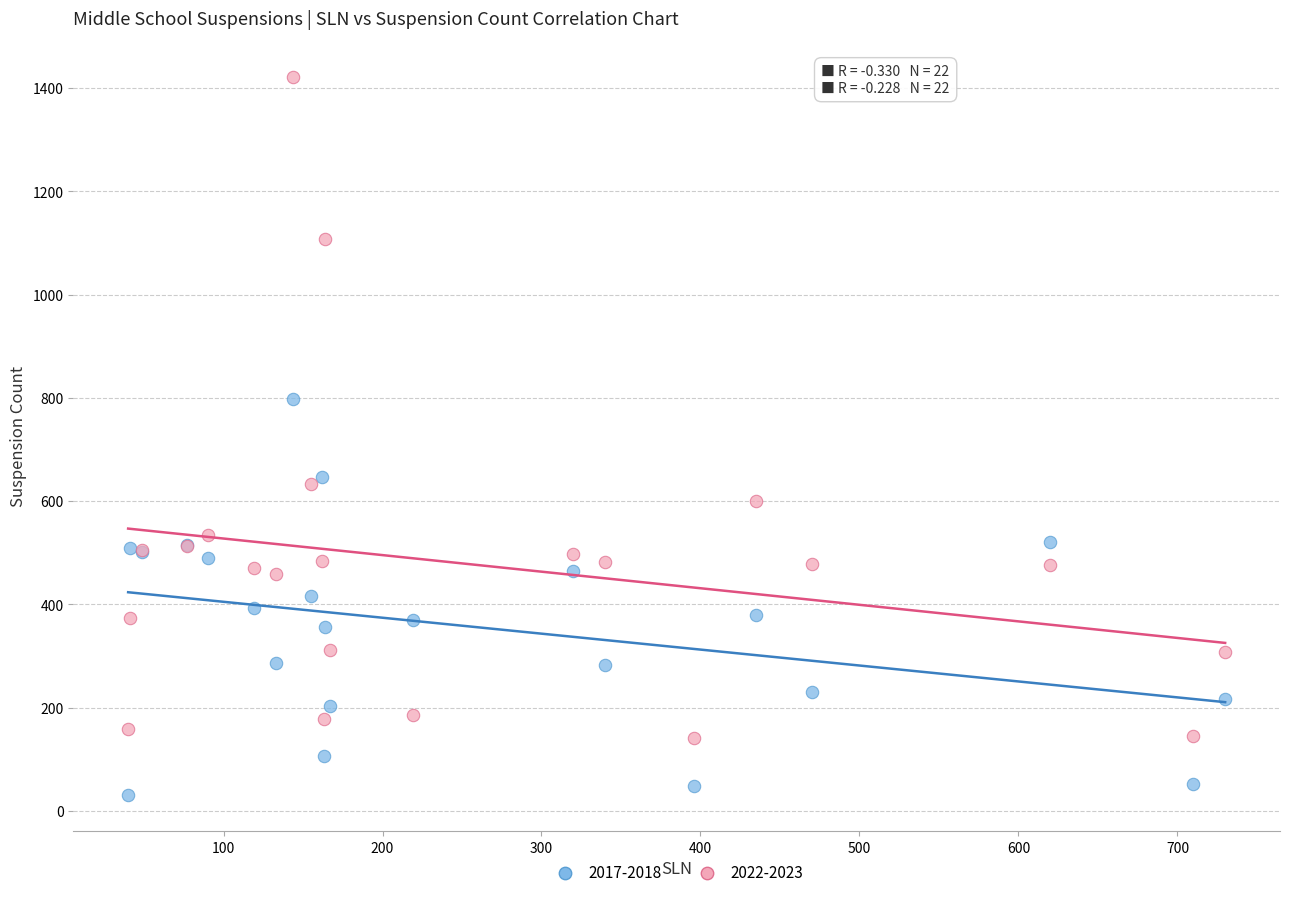

In the 2022-2023 series, what Y value is closest to 782?

633